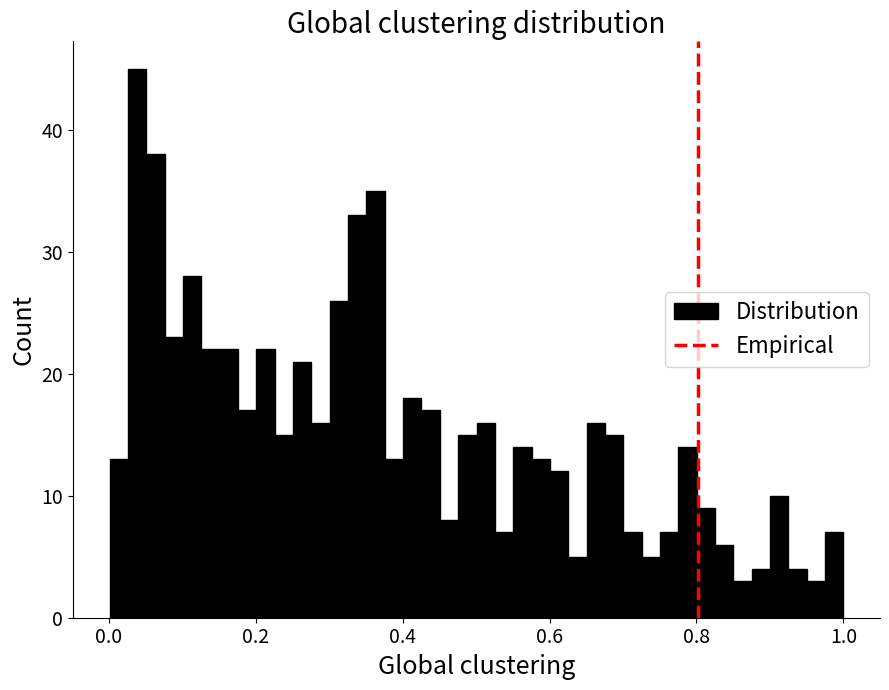

Around what value on the x-axis is the tallest bar? Give the approximate position of its centre, as read against the axis.

0.04